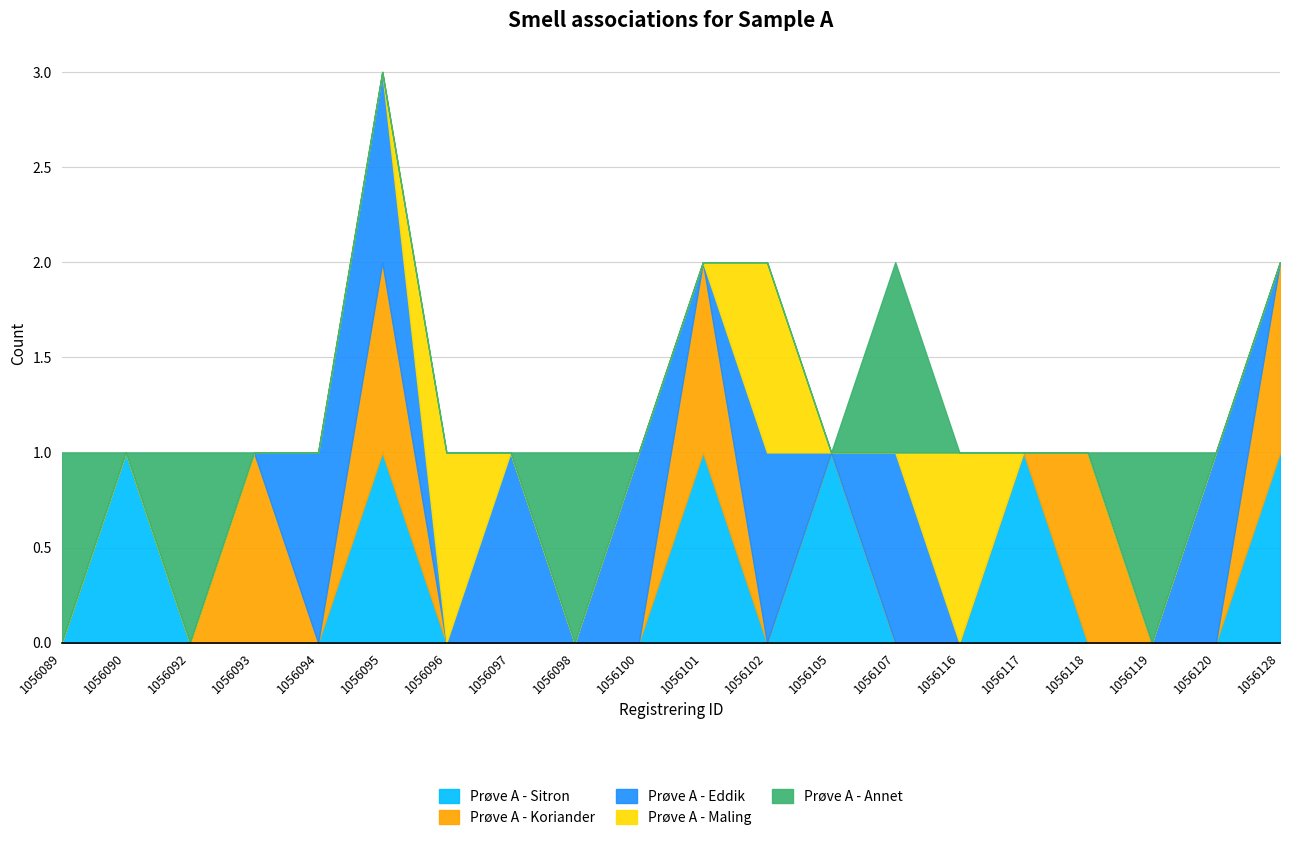

The value of Prøve A - Annet at 1056093 is 0. True or false?

False